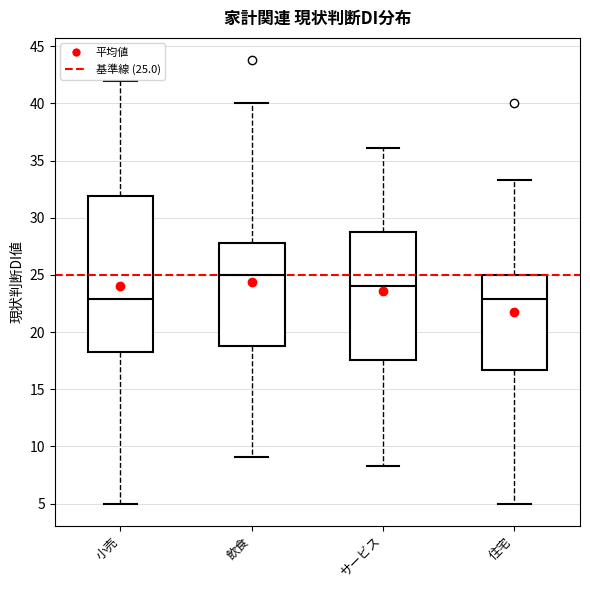

Reading left to right, transcribe this box plot: for each box, give where its median line is, the range the box spans, and where its two whiskers end, as read against the y-axis. The values are not printed on the chart, so give them approximately, as read against the axis.

小売: median 23.0, box 18.5 to 32.0, whiskers 5.0 to 42.0
飲食: median 25.0, box 19.0 to 28.0, whiskers 9.0 to 40.0
サービス: median 24.0, box 17.5 to 29.0, whiskers 8.5 to 36.0
住宅: median 23.0, box 16.5 to 25.0, whiskers 5.0 to 33.5